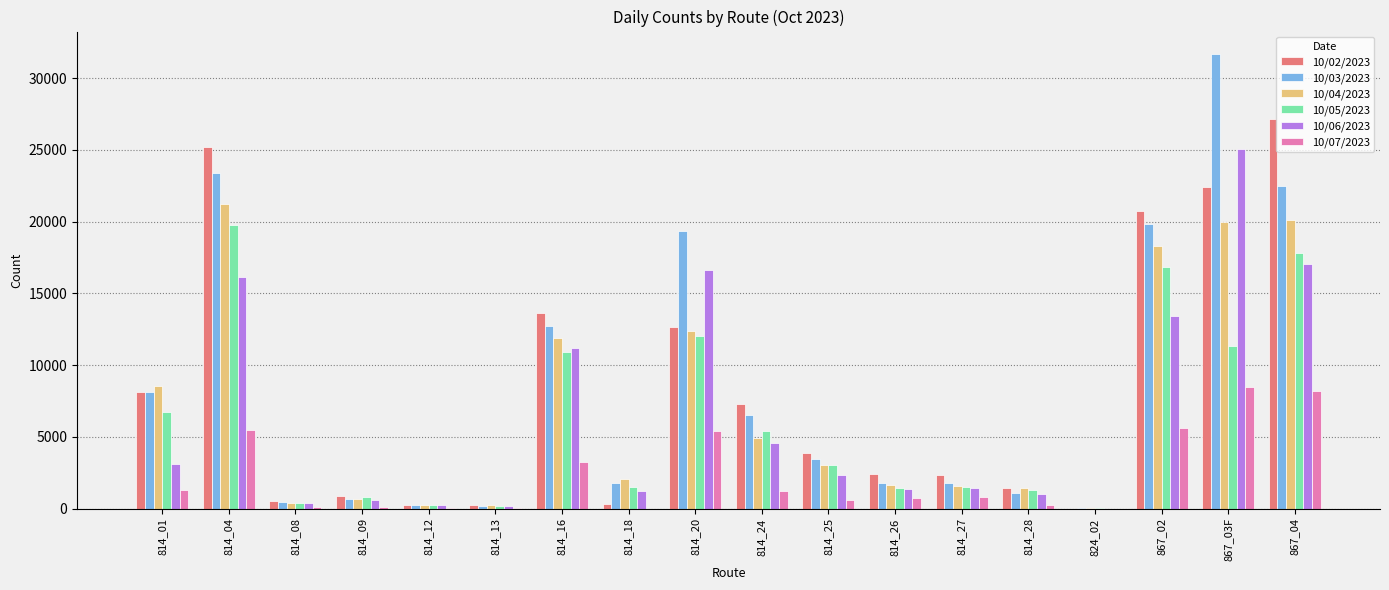

Is the value of 10/02/2023 at 814_13 greater than the value of 10/06/2023 at 814_26?

No